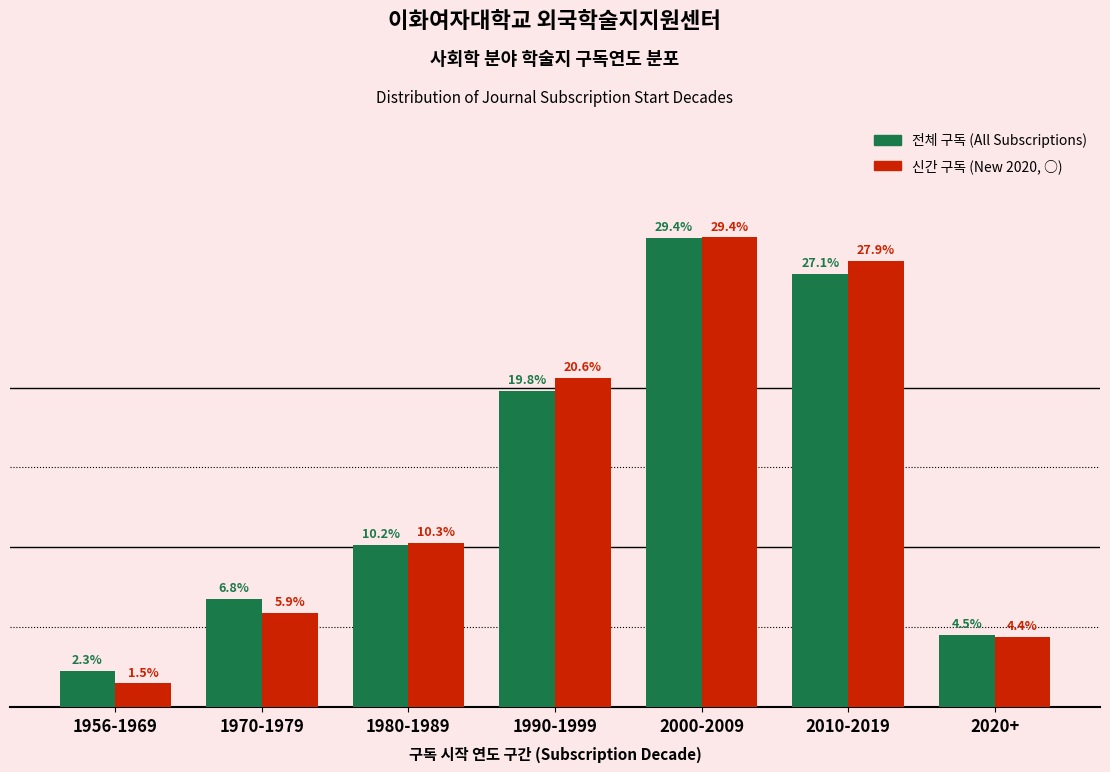

At which category is the sum across all series the highest?

2000-2009